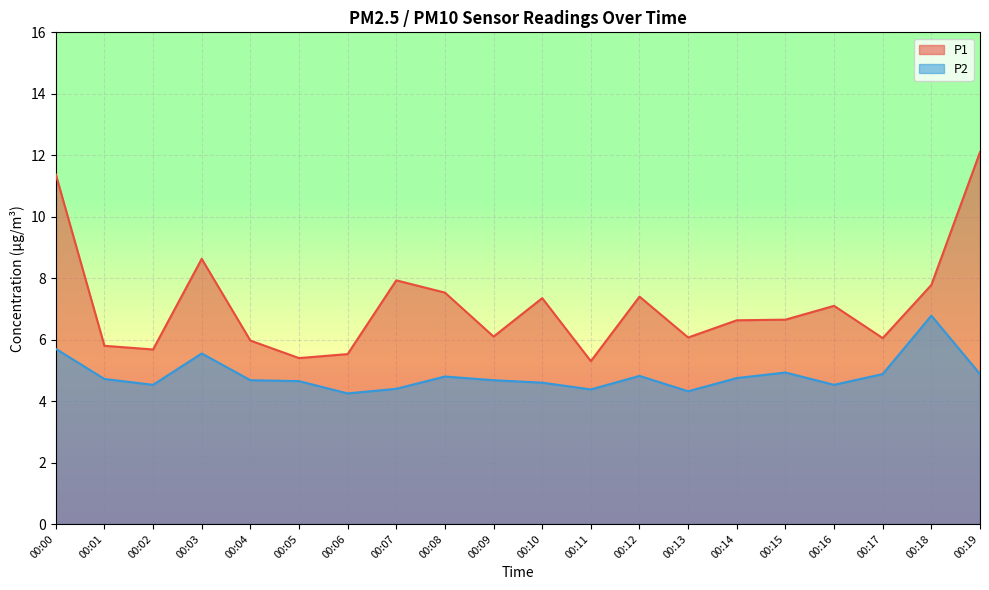

Reading left to right, what are all the values shown in this chart?

P1: 11.4	5.8	5.7	8.6	6.0	5.4	5.5	7.9	7.5	6.1	7.3	5.3	7.4	6.1	6.6	6.7	7.1	6.0	7.8	12.1
P2: 5.7	4.7	4.5	5.5	4.7	4.7	4.2	4.4	4.8	4.7	4.6	4.4	4.8	4.3	4.8	4.9	4.5	4.9	6.8	4.9